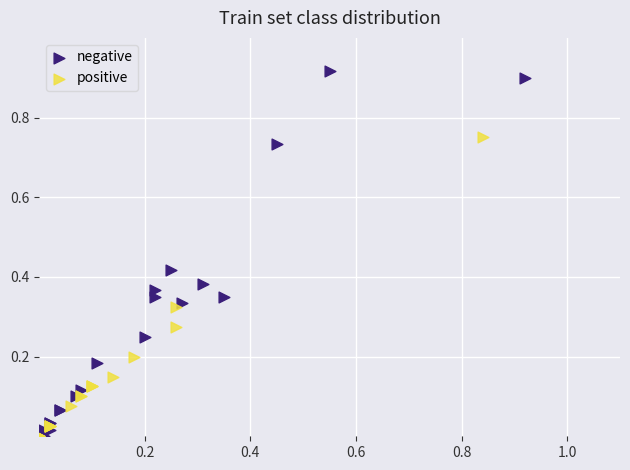

Which series reaches the maximum Y coordinate?

negative